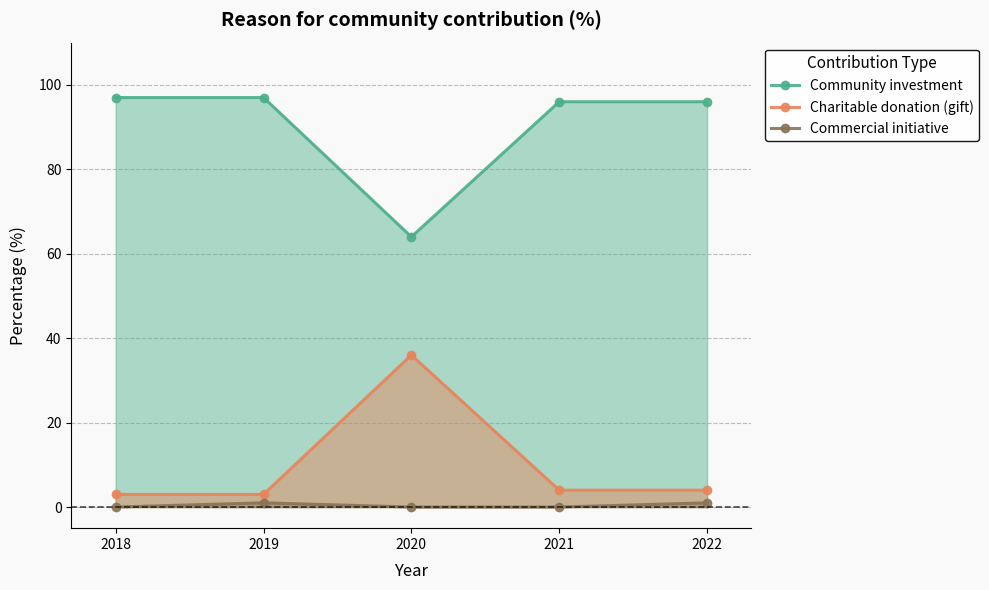

What is the sum of all Charitable donation (gift) values?

50